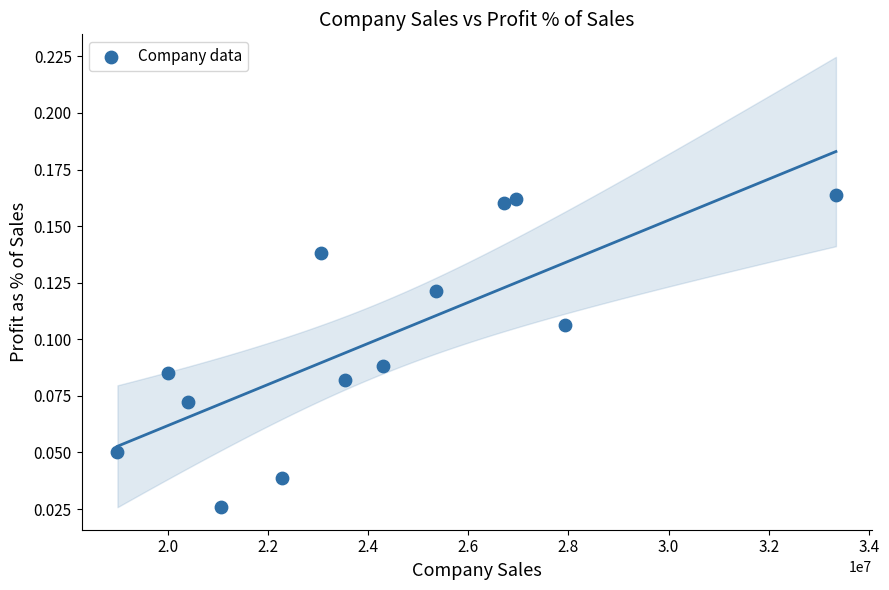

What is the range of X values (max minus min)?

14339000.0